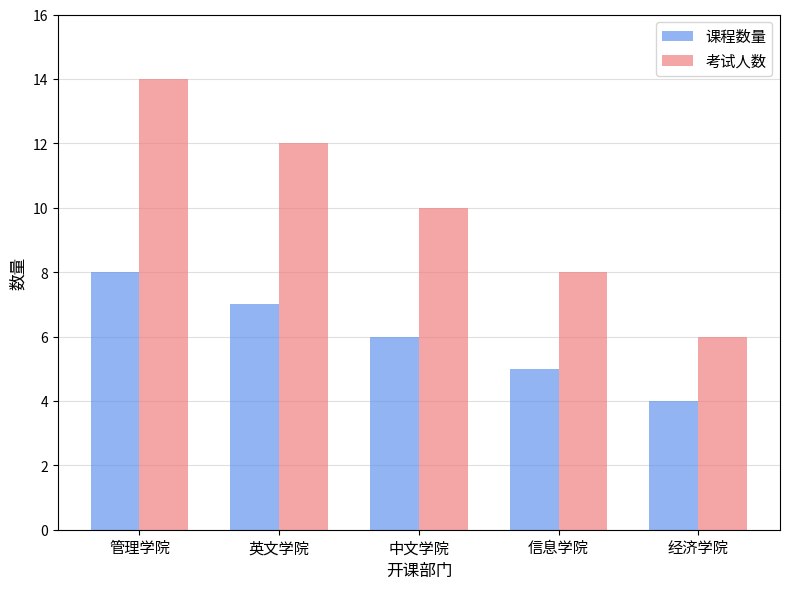

List the series in order of their overall mean, highest first.

考试人数, 课程数量